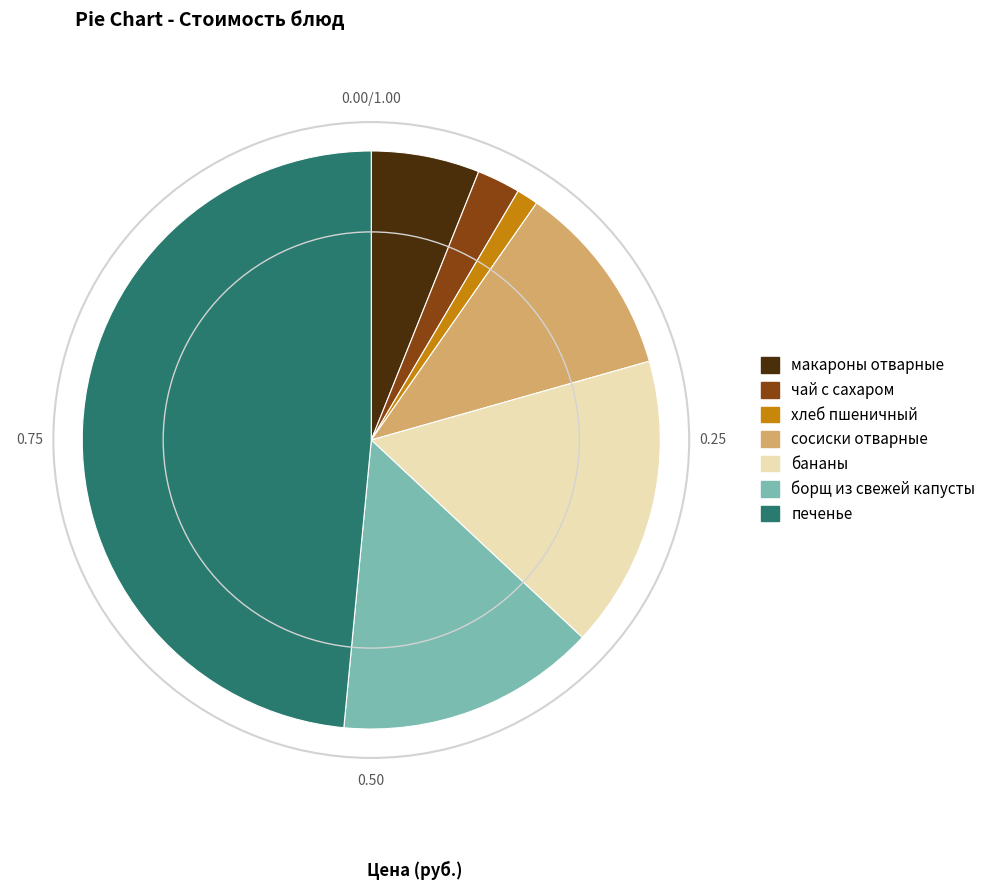

Count the number of slices in the pie.

7